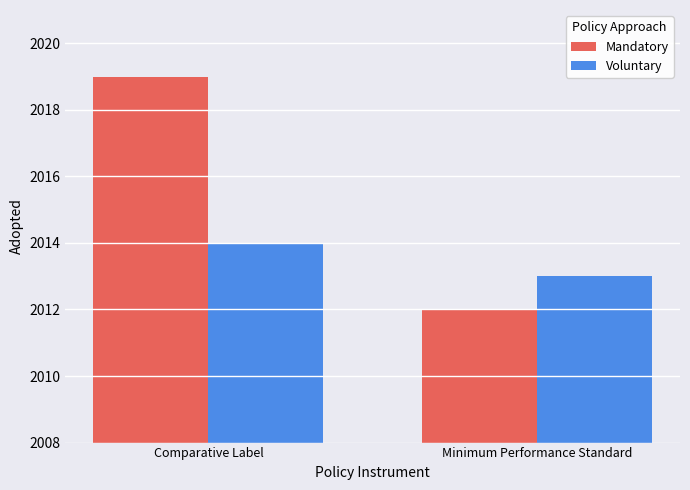

The value of Voluntary at Comparative Label is 2014. True or false?

True